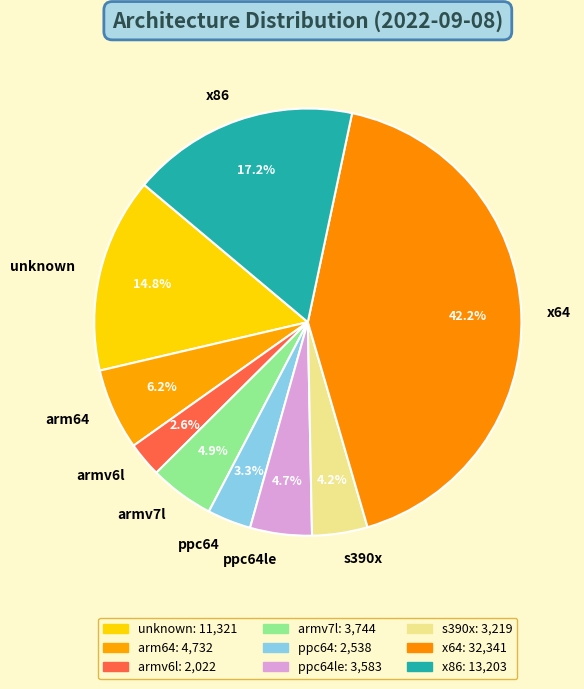

Is it true that x86 is 17% of the pie?

True